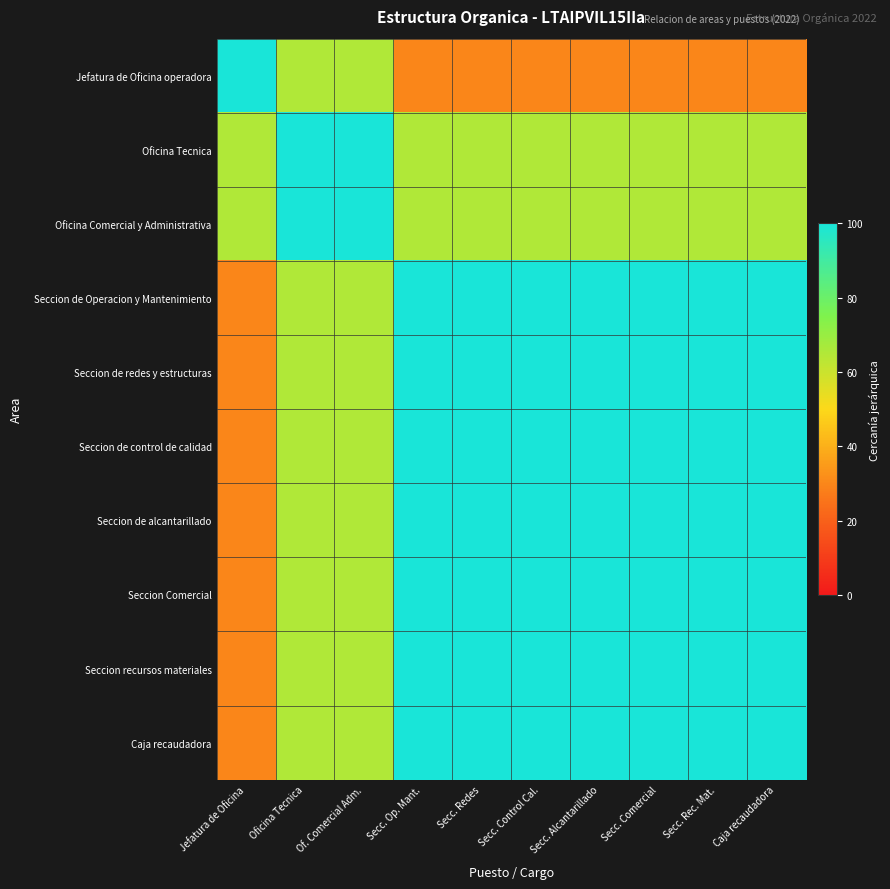

Which series has the widest spread of values?

Jefatura de Oficina operadora